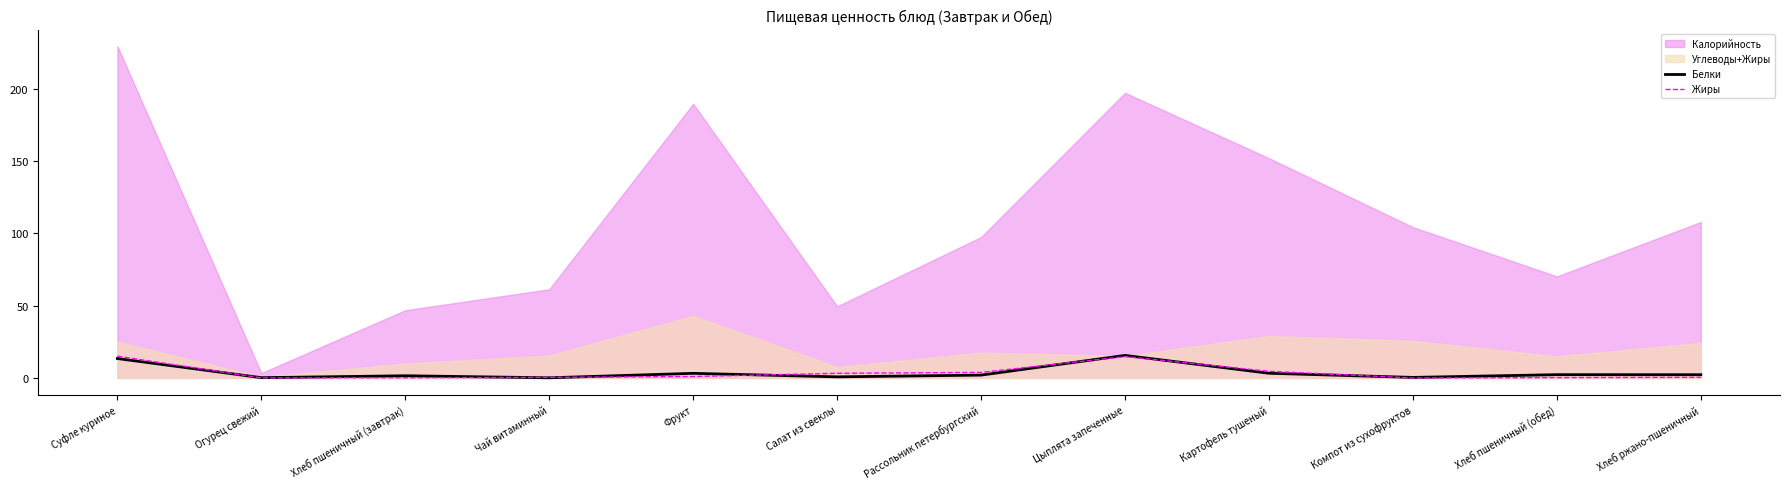

What is the label of the 3rd point from the left?

Хлеб пшеничный (завтрак)